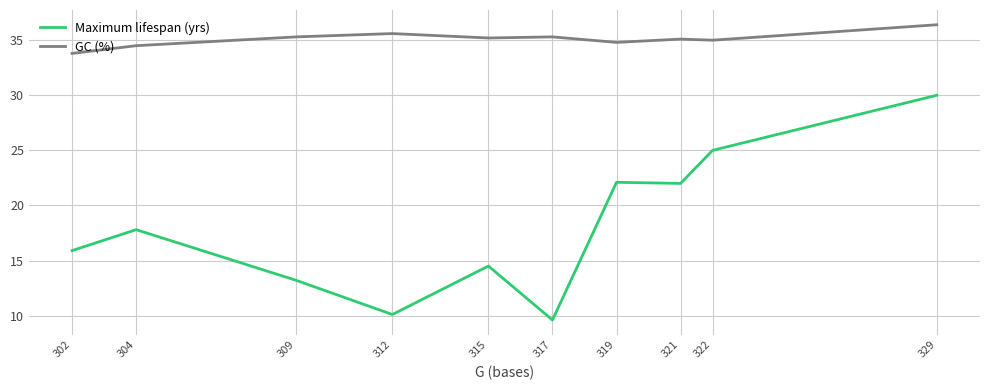

The value of Maximum lifespan (yrs) at 317 is 4.6. True or false?

False